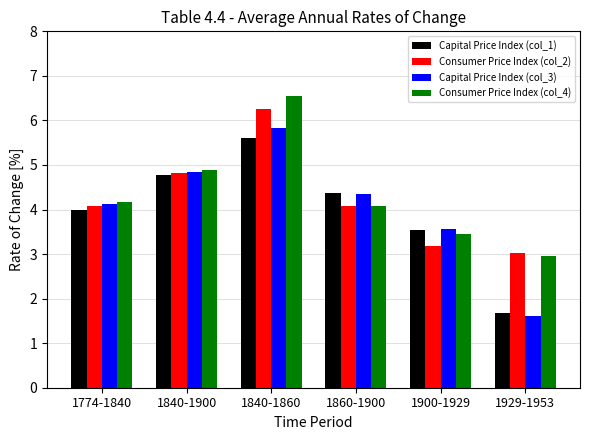

What is the sum of all Capital Price Index (col_3) values?

24.3